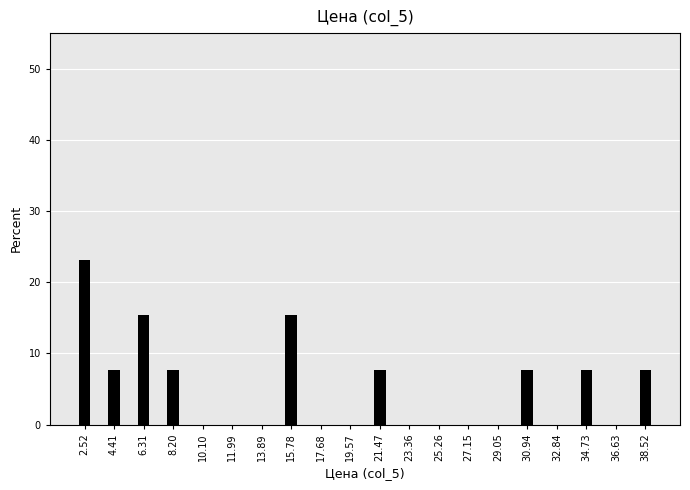

Reading left to right, transcribe all the data shown in this chart.

2.52=23.1	4.41=7.7	6.31=15.4	8.20=7.7	10.10=0.0	11.99=0.0	13.89=0.0	15.78=15.4	17.68=0.0	19.57=0.0	21.47=7.7	23.36=0.0	25.26=0.0	27.15=0.0	29.05=0.0	30.94=7.7	32.84=0.0	34.73=7.7	36.63=0.0	38.52=7.7